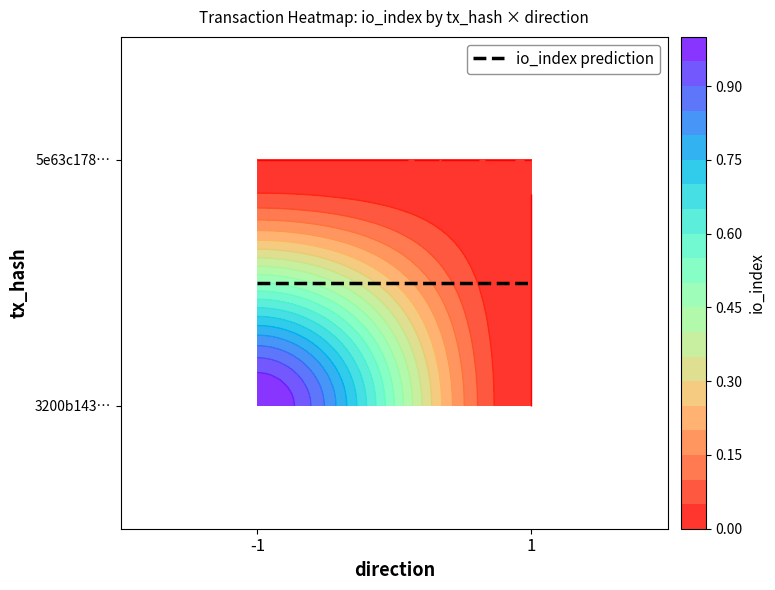

Rank the series by their maximum value, from lowest to highest.

5e63c178e0d01ea626d25ec50bf1660eae24e74, 3200b143340f120ed25e9b81a87a5464565563c